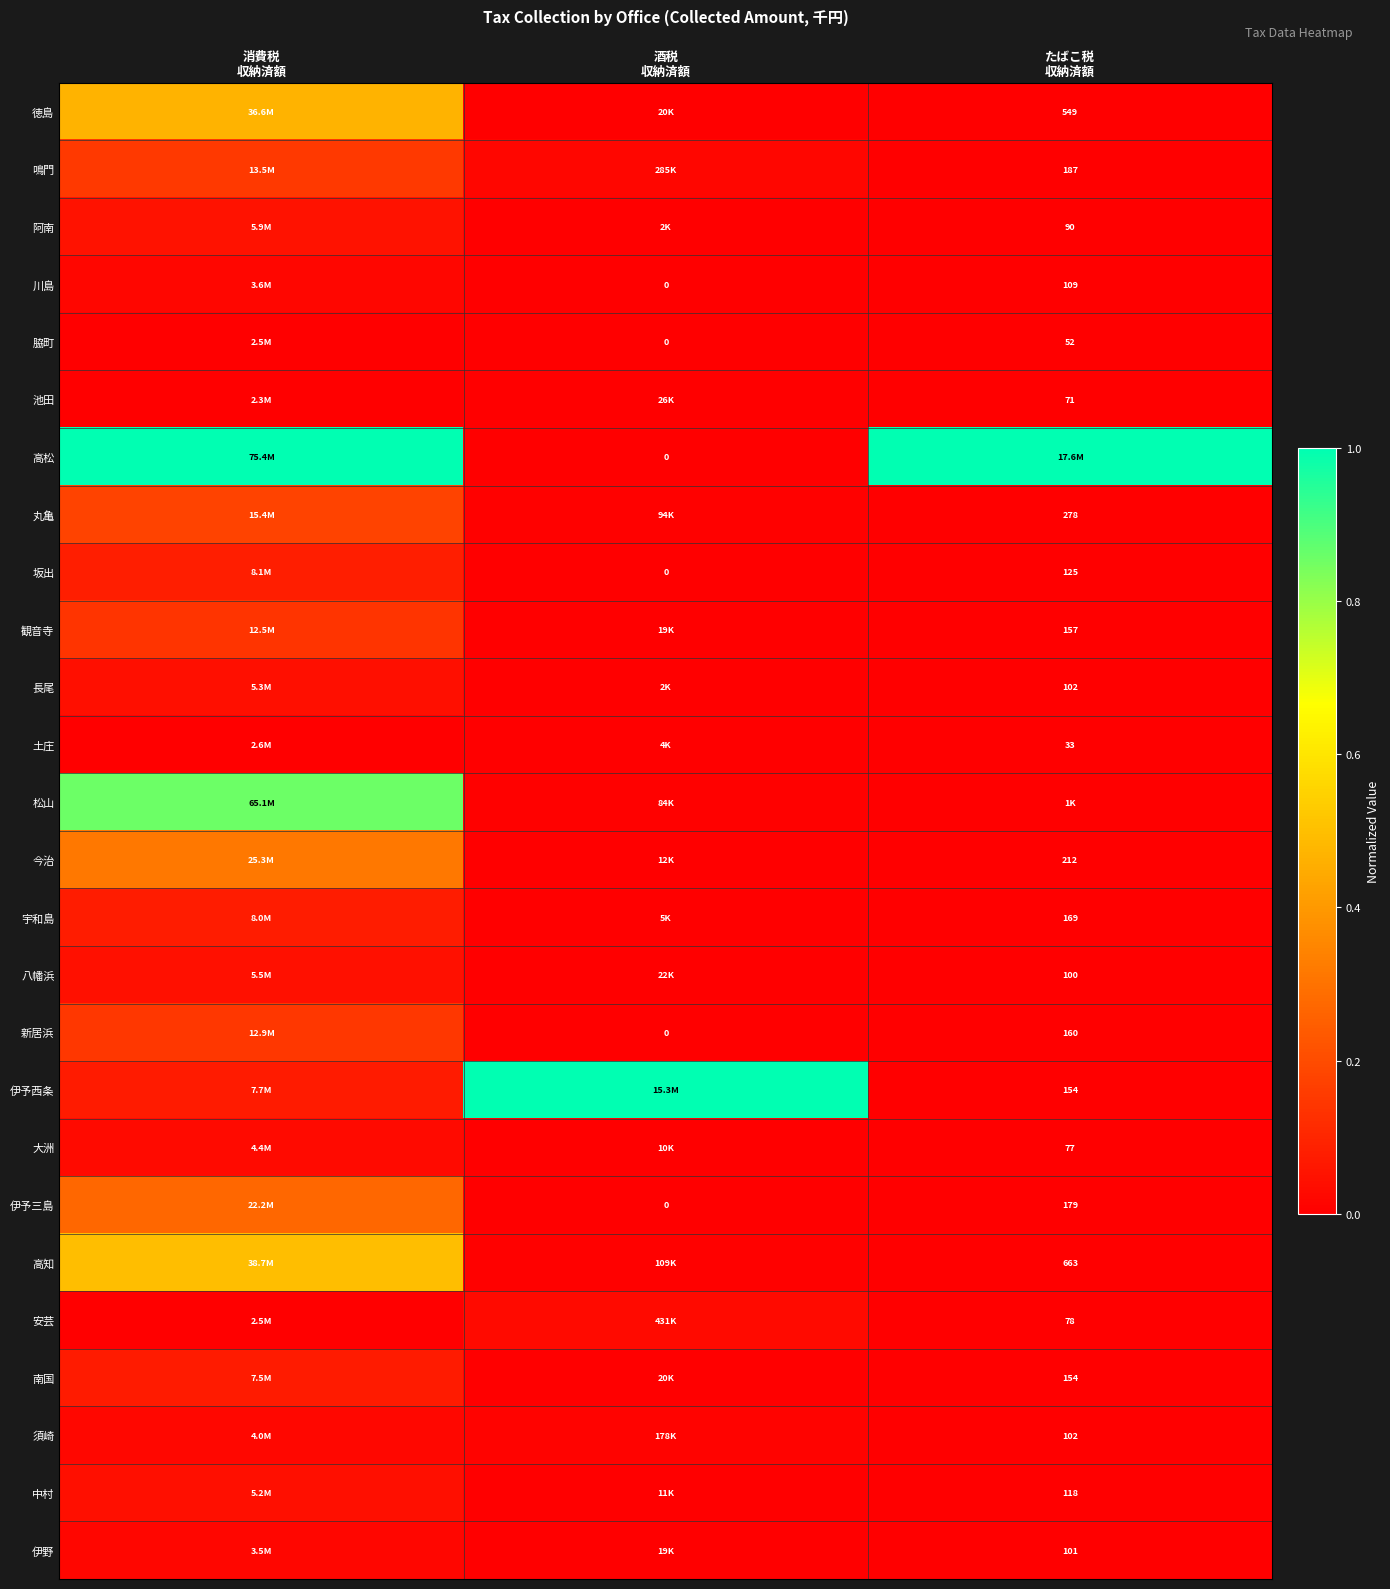

Which series has the largest total across all categories?

高松